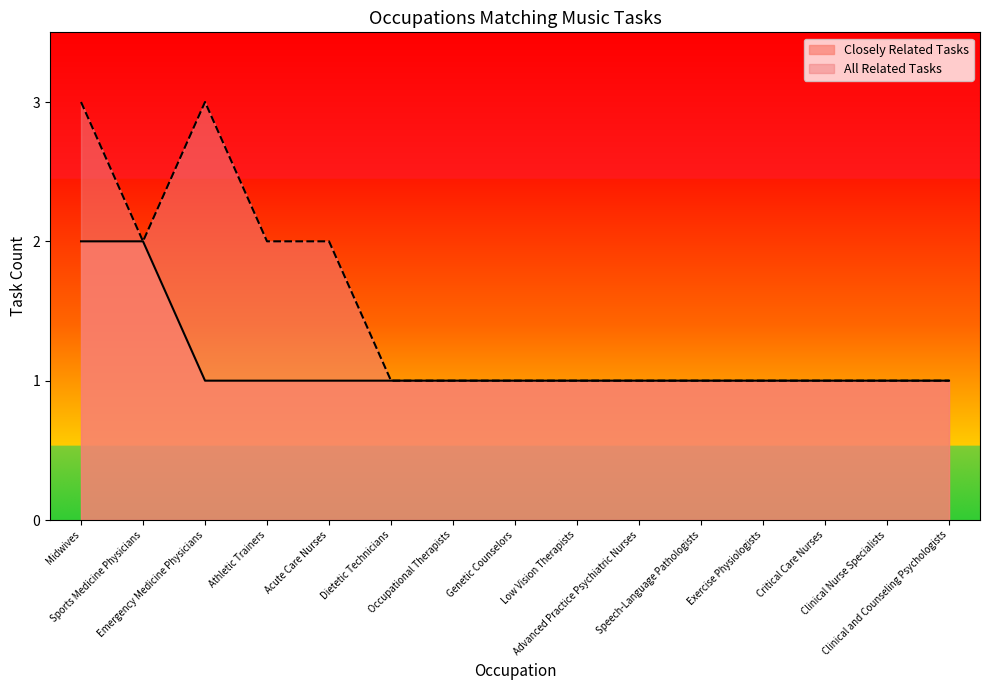

Which series has the largest range (max minus min)?

All Related Tasks